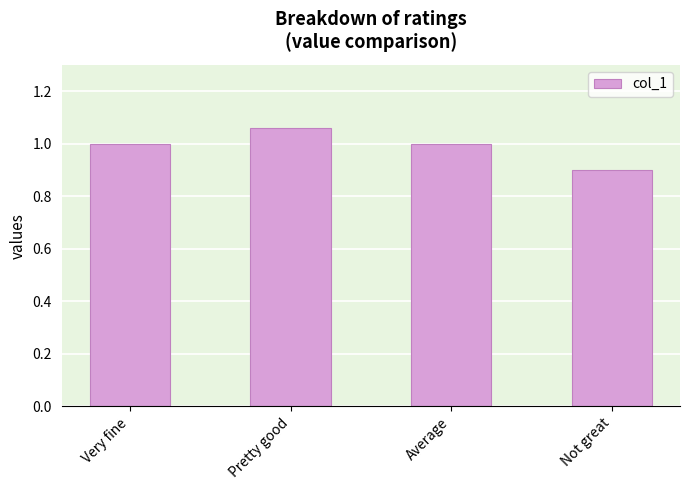

The chart shows a value of 0.4 at Average. True or false?

False